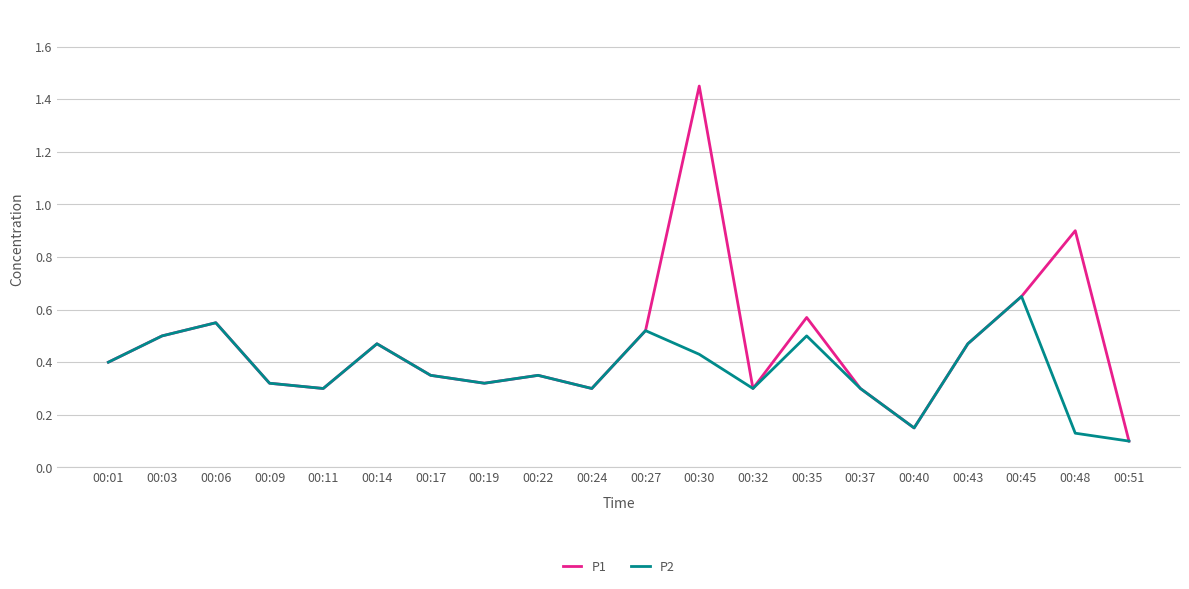

What are all the series names shown in the legend?

P1, P2